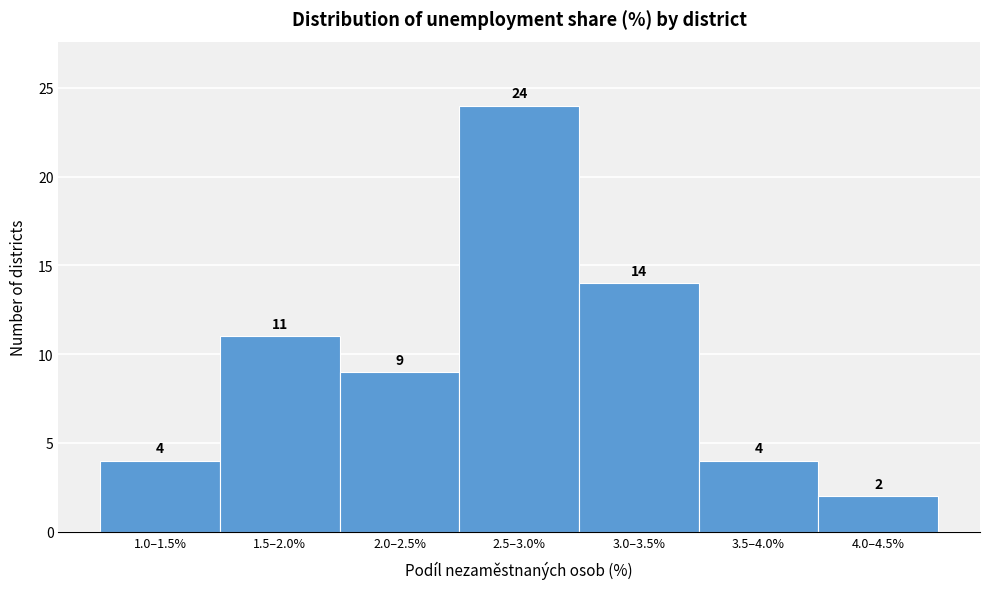

Reading left to right, what are all the values shown in this chart?

1.0–1.5%=4	1.5–2.0%=11	2.0–2.5%=9	2.5–3.0%=24	3.0–3.5%=14	3.5–4.0%=4	4.0–4.5%=2